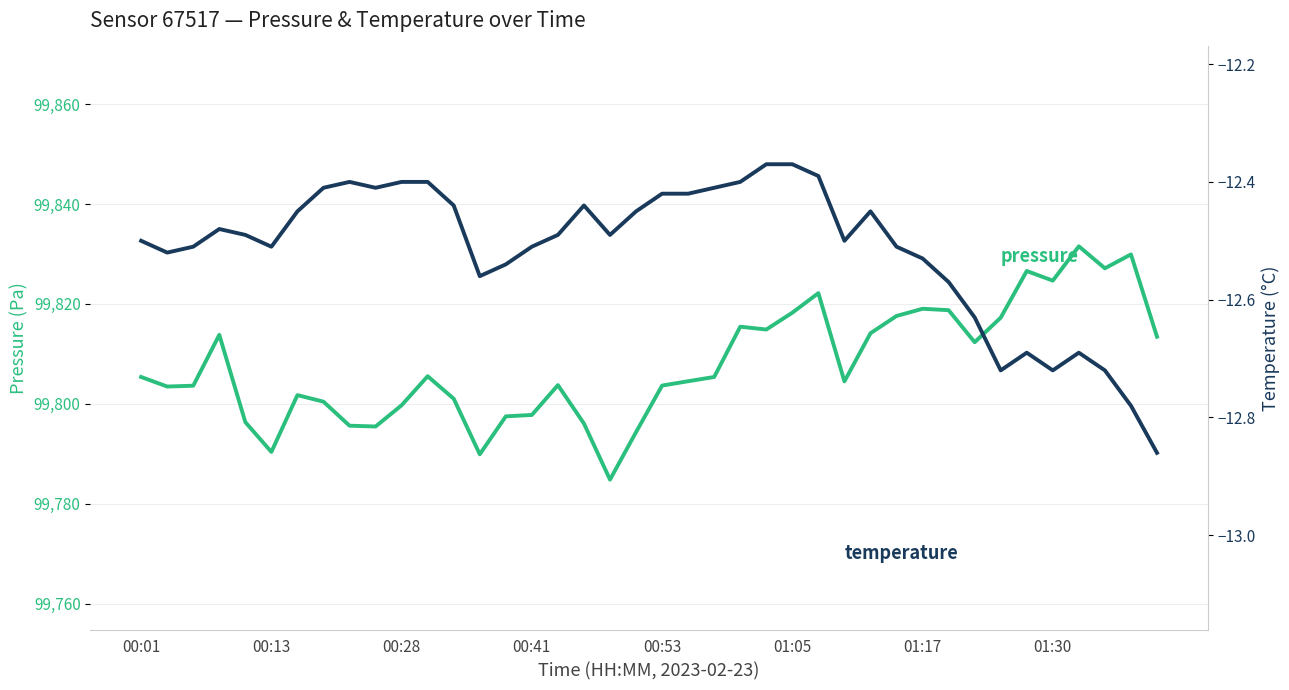

What is the approximate value of pressure at 8?

99795.6